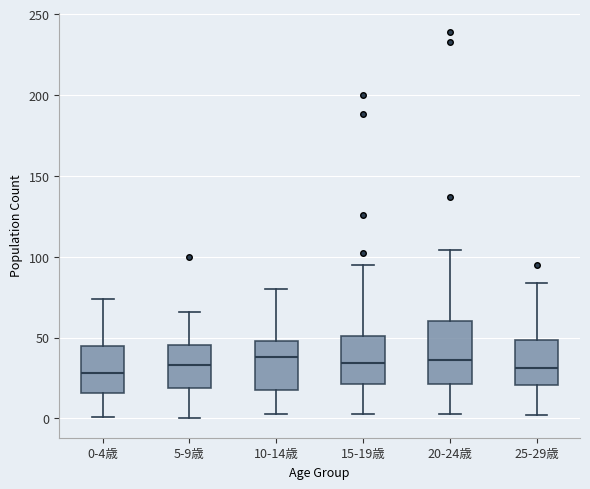

Reading left to right, transcribe this box plot: for each box, give where its median line is, the range the box spans, and where its two whiskers end, as read against the y-axis. The values are not printed on the chart, so give them approximately, as read against the axis.

0-4歳: median 30, box 15 to 45, whiskers 0 to 75
5-9歳: median 35, box 20 to 45, whiskers 0 to 65
10-14歳: median 40, box 20 to 50, whiskers 5 to 80
15-19歳: median 35, box 20 to 50, whiskers 5 to 95
20-24歳: median 35, box 20 to 60, whiskers 5 to 105
25-29歳: median 30, box 20 to 50, whiskers 0 to 85